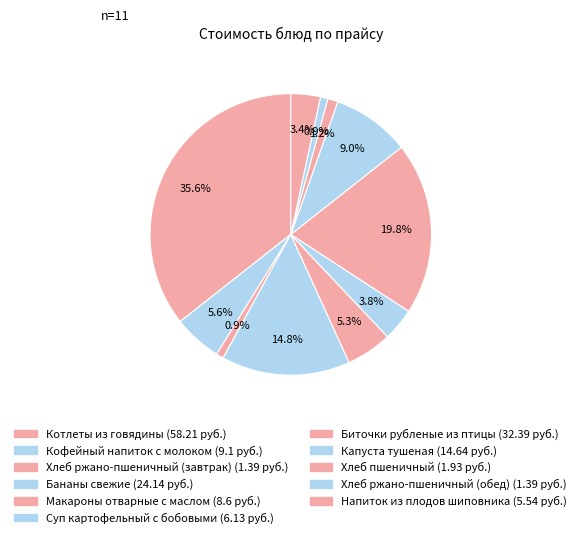

Count the number of slices in the pie.

11